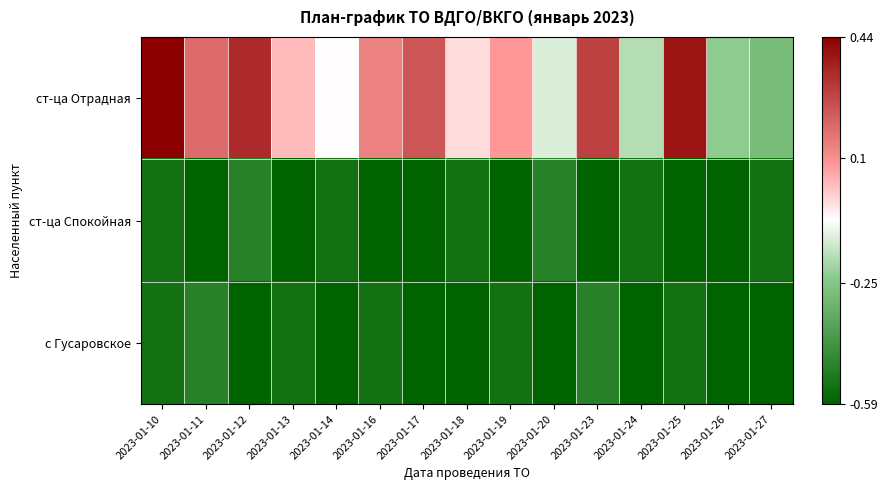

Which series changed the most between 2023-01-11 and 2023-01-17?

с Гусаровское